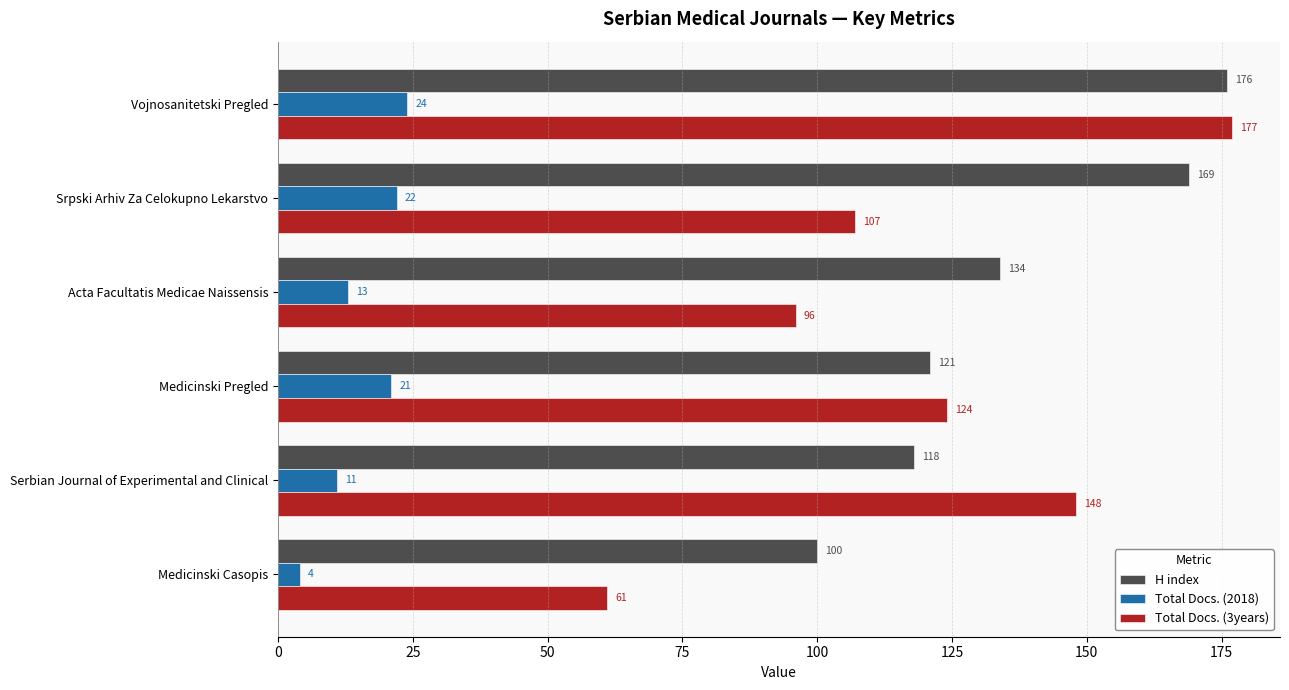

What is the difference between the maximum and minimum values in the Total Docs. (3years) series?

116